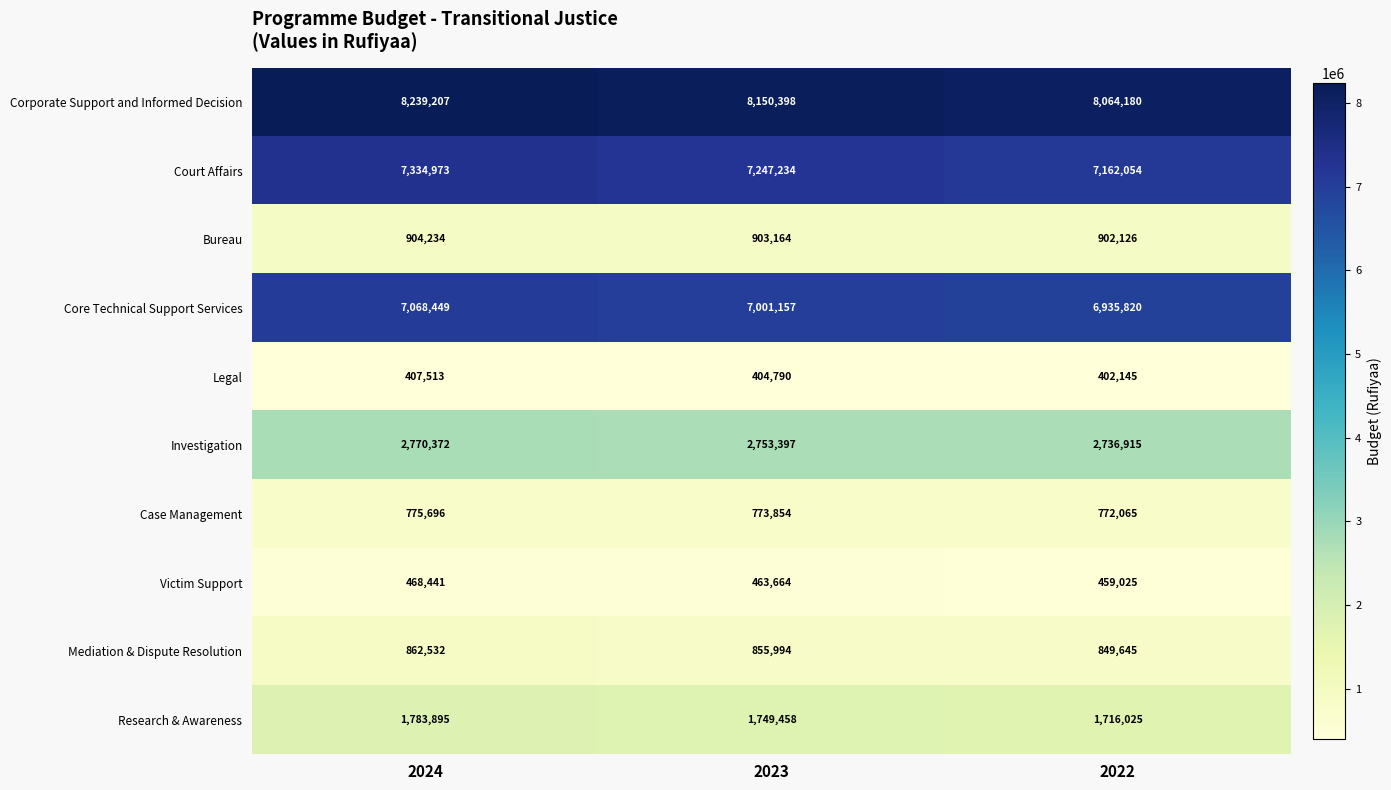

Reading right to left, transcribe all the data shown in this chart.

Corporate Support and Informed Decision: 2022=8064180	2023=8150398	2024=8239207
Court Affairs: 2022=7162054	2023=7247234	2024=7334973
Bureau: 2022=902126	2023=903164	2024=904234
Core Technical Support Services: 2022=6935820	2023=7001157	2024=7068449
Legal: 2022=402145	2023=404790	2024=407513
Investigation: 2022=2736915	2023=2753397	2024=2770372
Case Management: 2022=772065	2023=773854	2024=775696
Victim Support: 2022=459025	2023=463664	2024=468441
Mediation & Dispute Resolution: 2022=849645	2023=855994	2024=862532
Research & Awareness: 2022=1716025	2023=1749458	2024=1783895